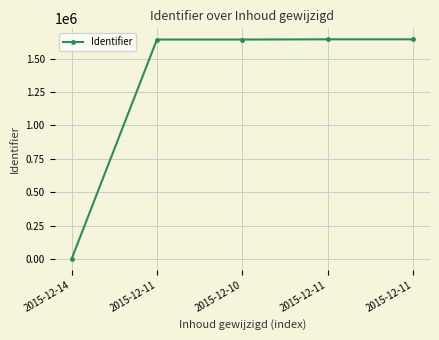

Which label corresponds to the largest value in the chart?

2015-12-11